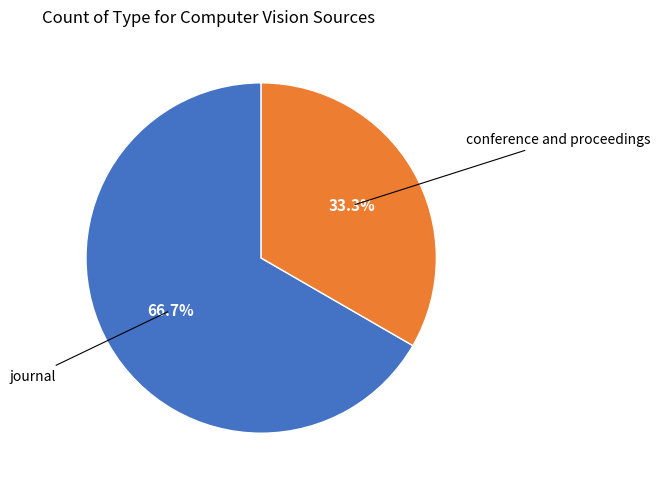

Is there any slice that represents more than half of the pie?

Yes